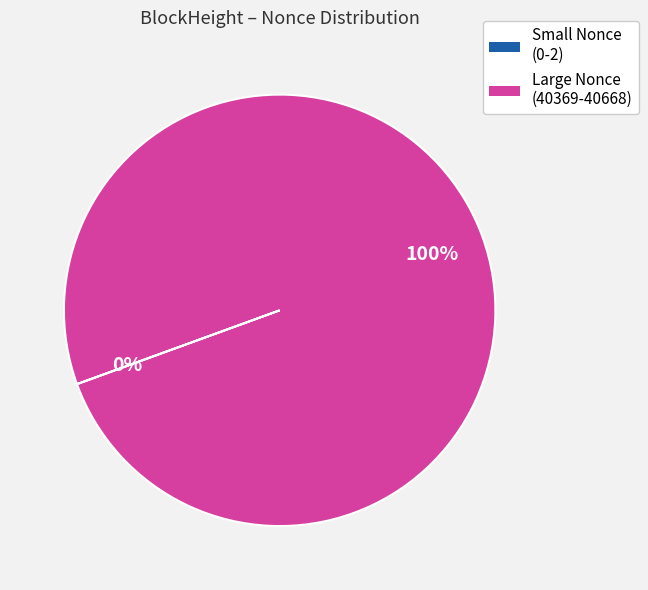

Is there any slice that represents more than half of the pie?

Yes